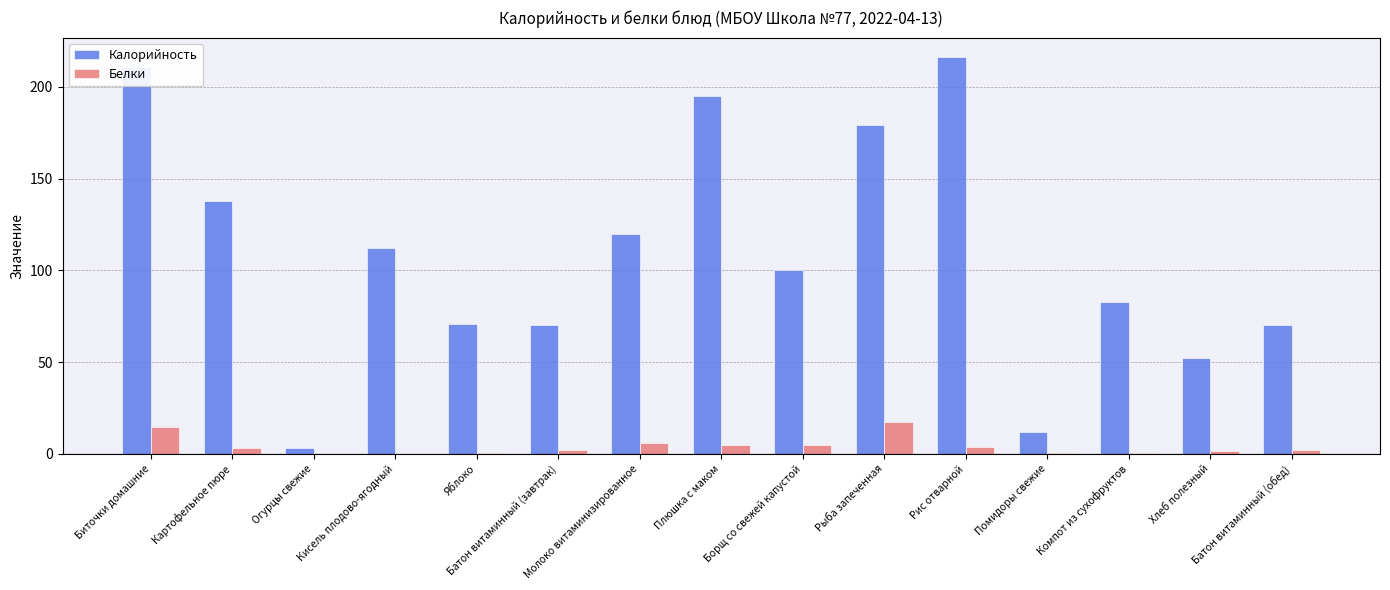

What is the greatest value displayed?

216.0